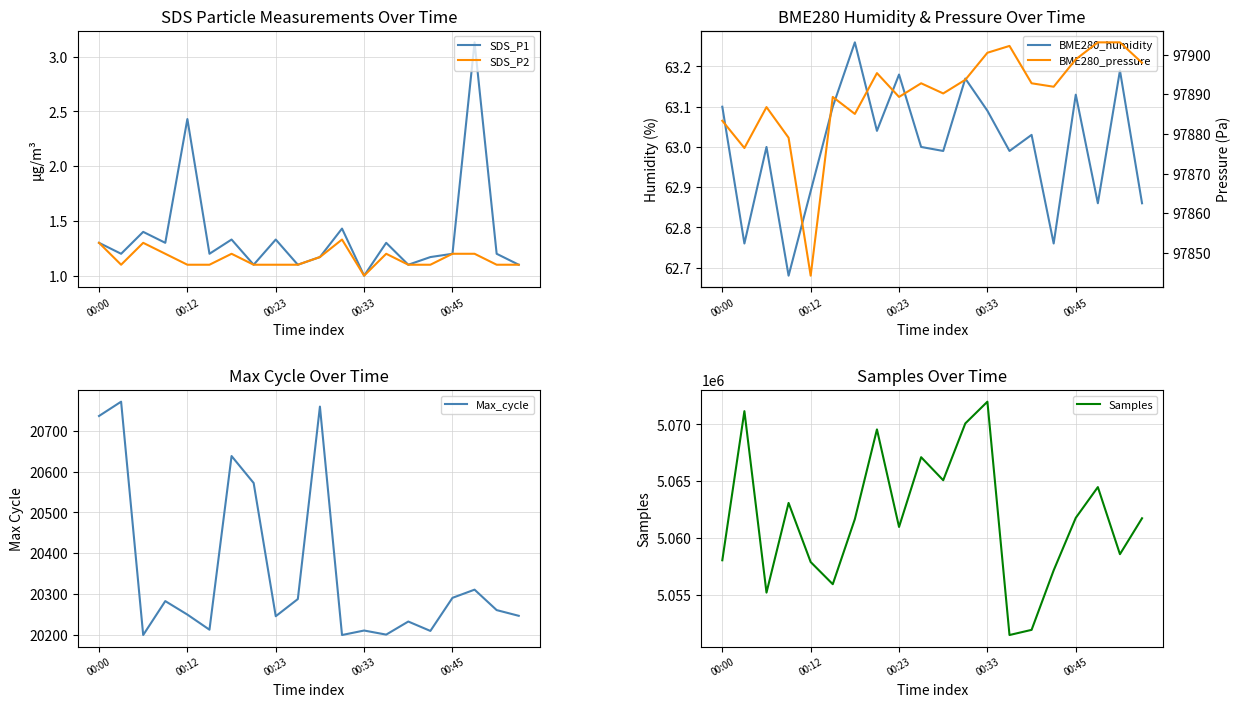

The value of BME280_humidity at 7 is 63.0. True or false?

True